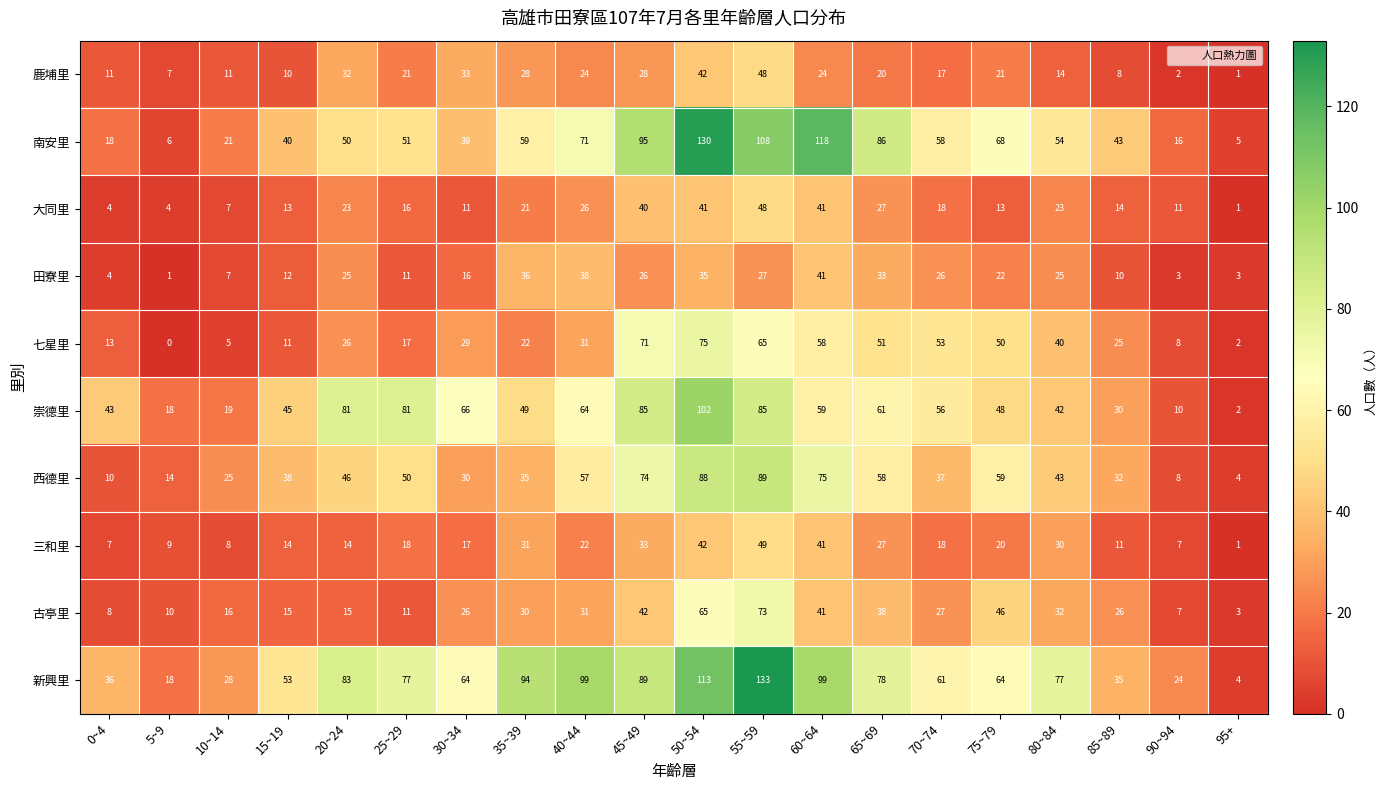

The value of 大同里 at 75~79 is 19. True or false?

False